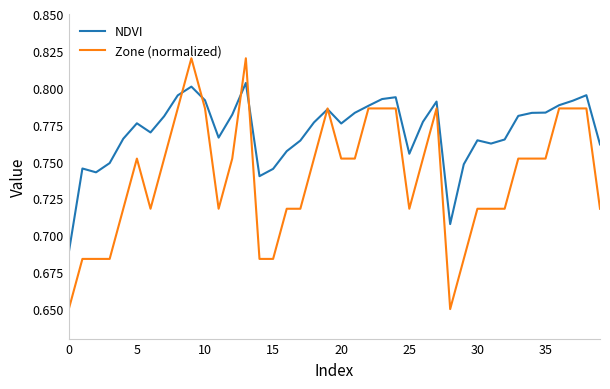

How many series are shown in this chart?

2